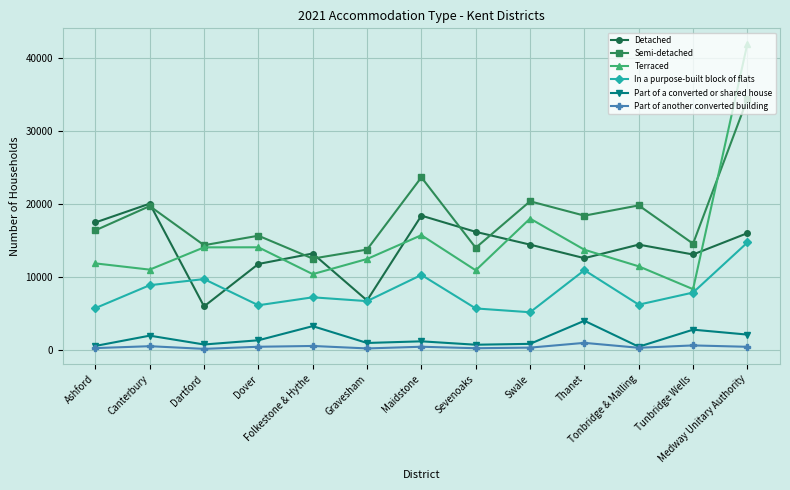

What is the label of the 8th point from the right?

Gravesham